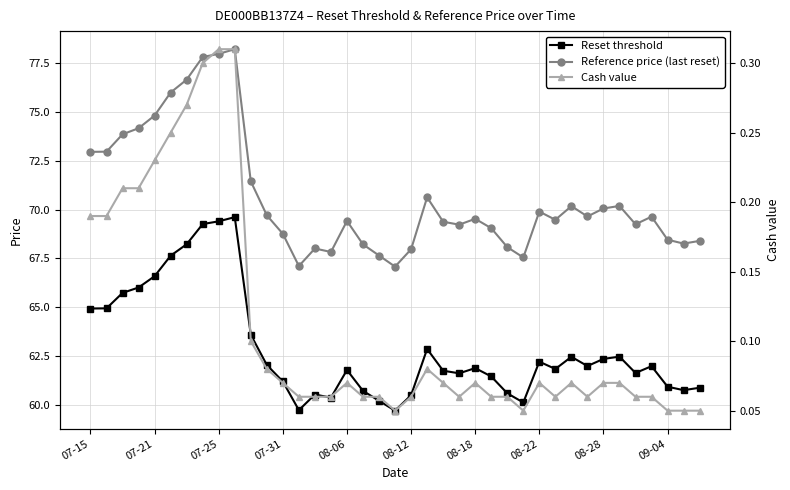

True or false: Reference price (last reset) has more than 2 points higher than both neighbors.

True